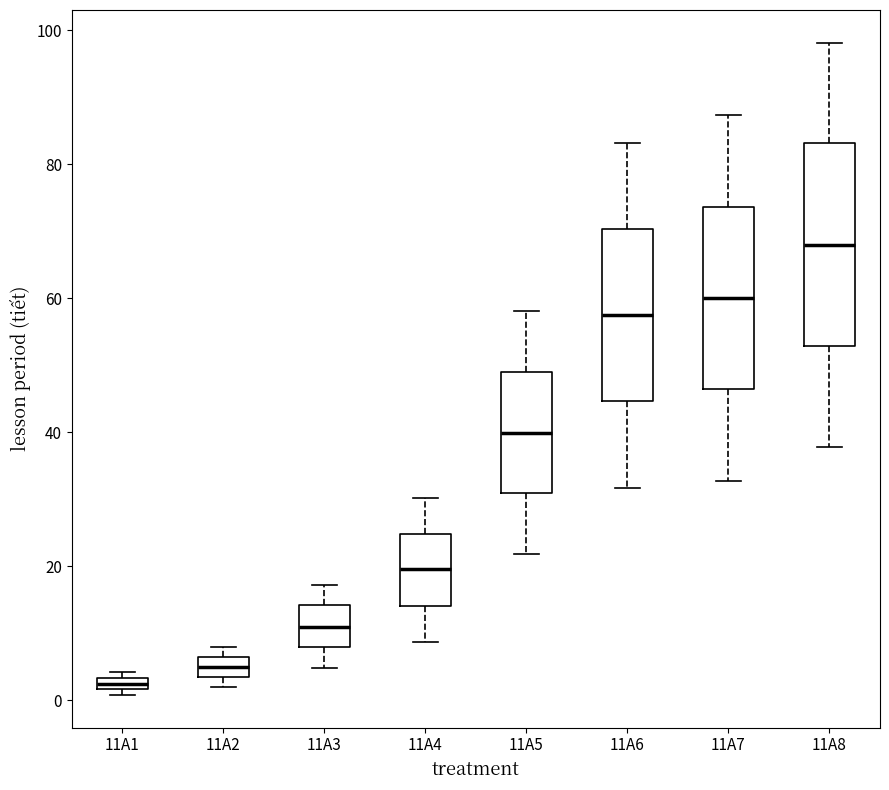

Which box is the tallest, from its lower edge to its upper edge?

11A8